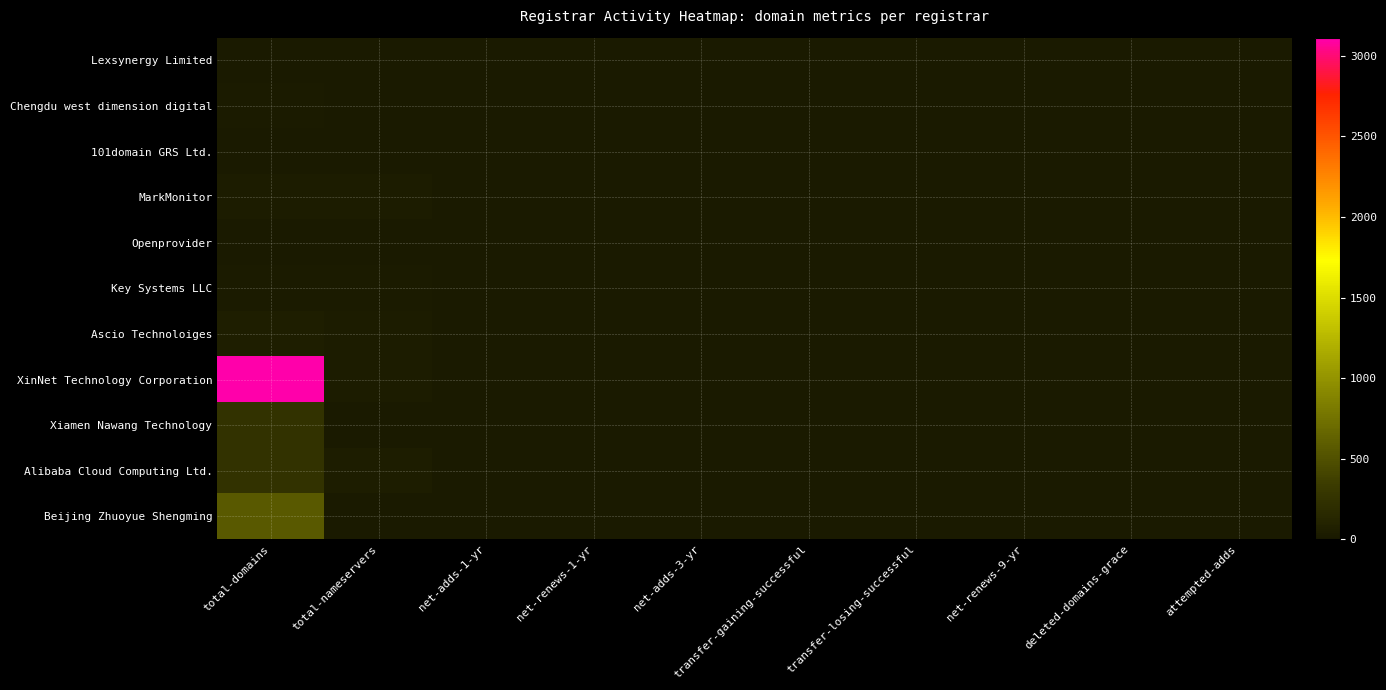

Rank the categories by XinNet Technology Corporation value from lowest to highest.

net-adds-1-yr, net-adds-3-yr, transfer-gaining-successful, transfer-losing-successful, net-renews-9-yr, deleted-domains-grace, attempted-adds, net-renews-1-yr, total-nameservers, total-domains